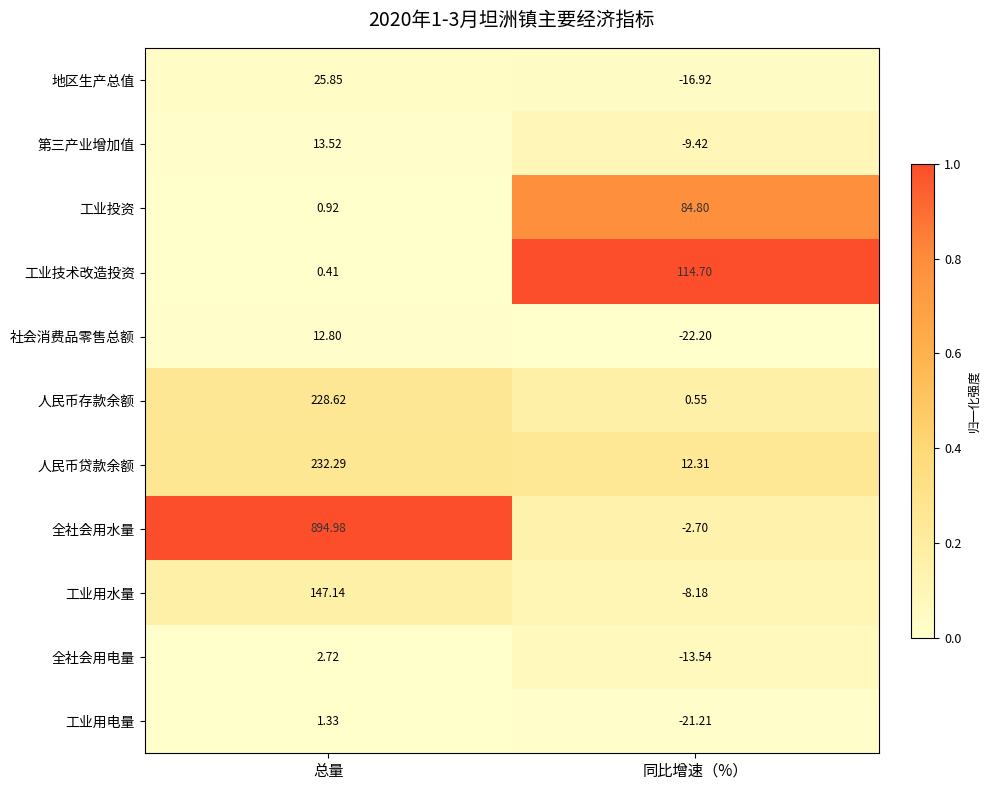

Is the value of 工业用水量 at 同比增速（%） greater than the value of 人民币存款余额 at 同比增速（%）?

No